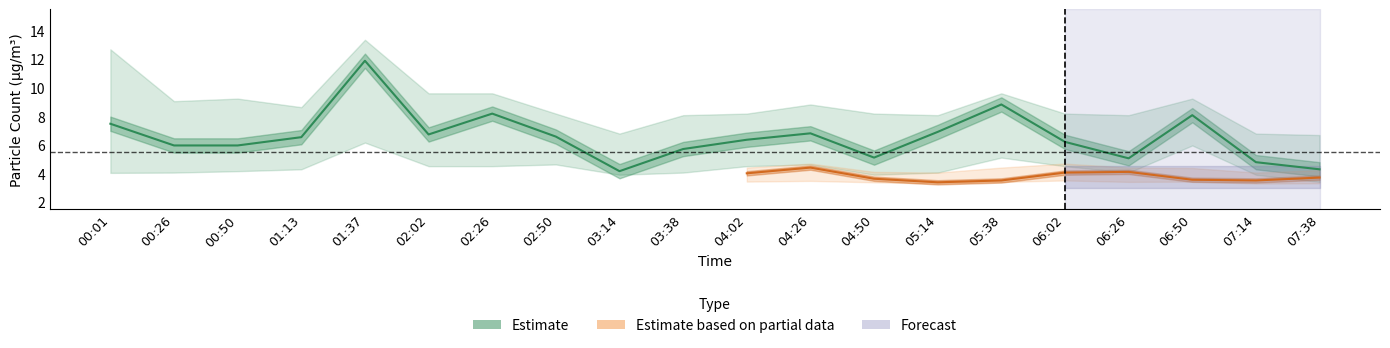

What is the label of the 5th point from the right?

06:02